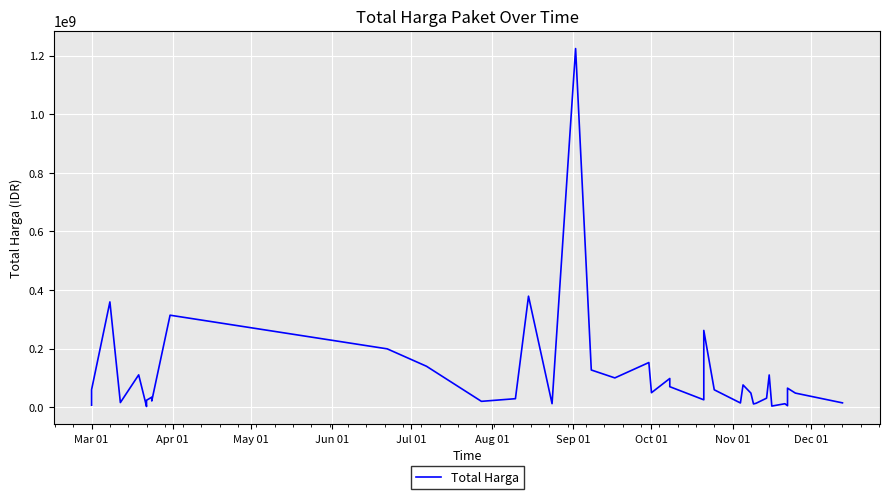

What is the maximum value shown in the chart?

1224682000